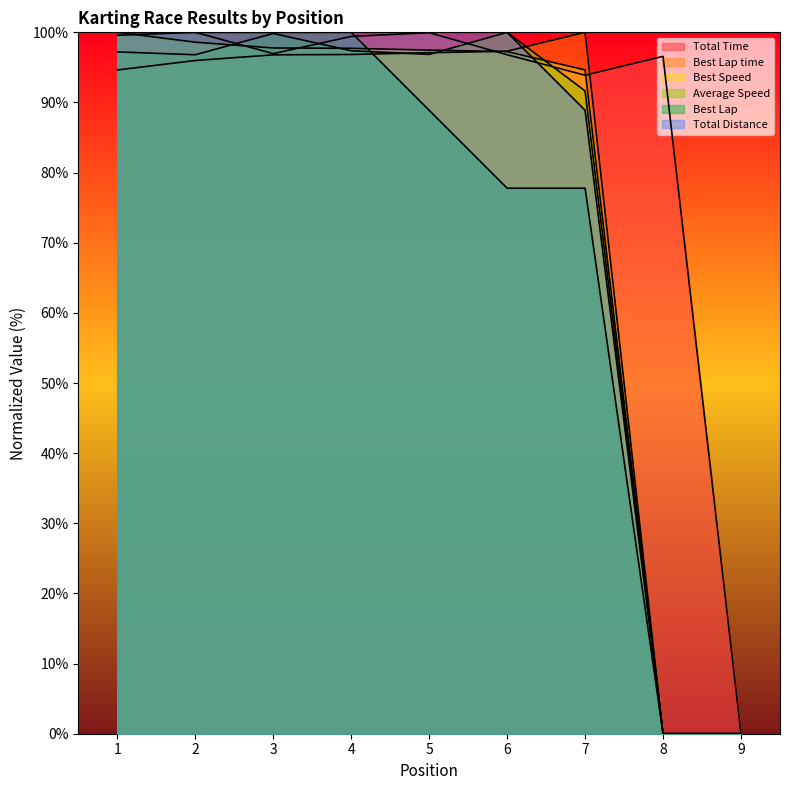

The value of Total Distance at 5 is 100.0. True or false?

True